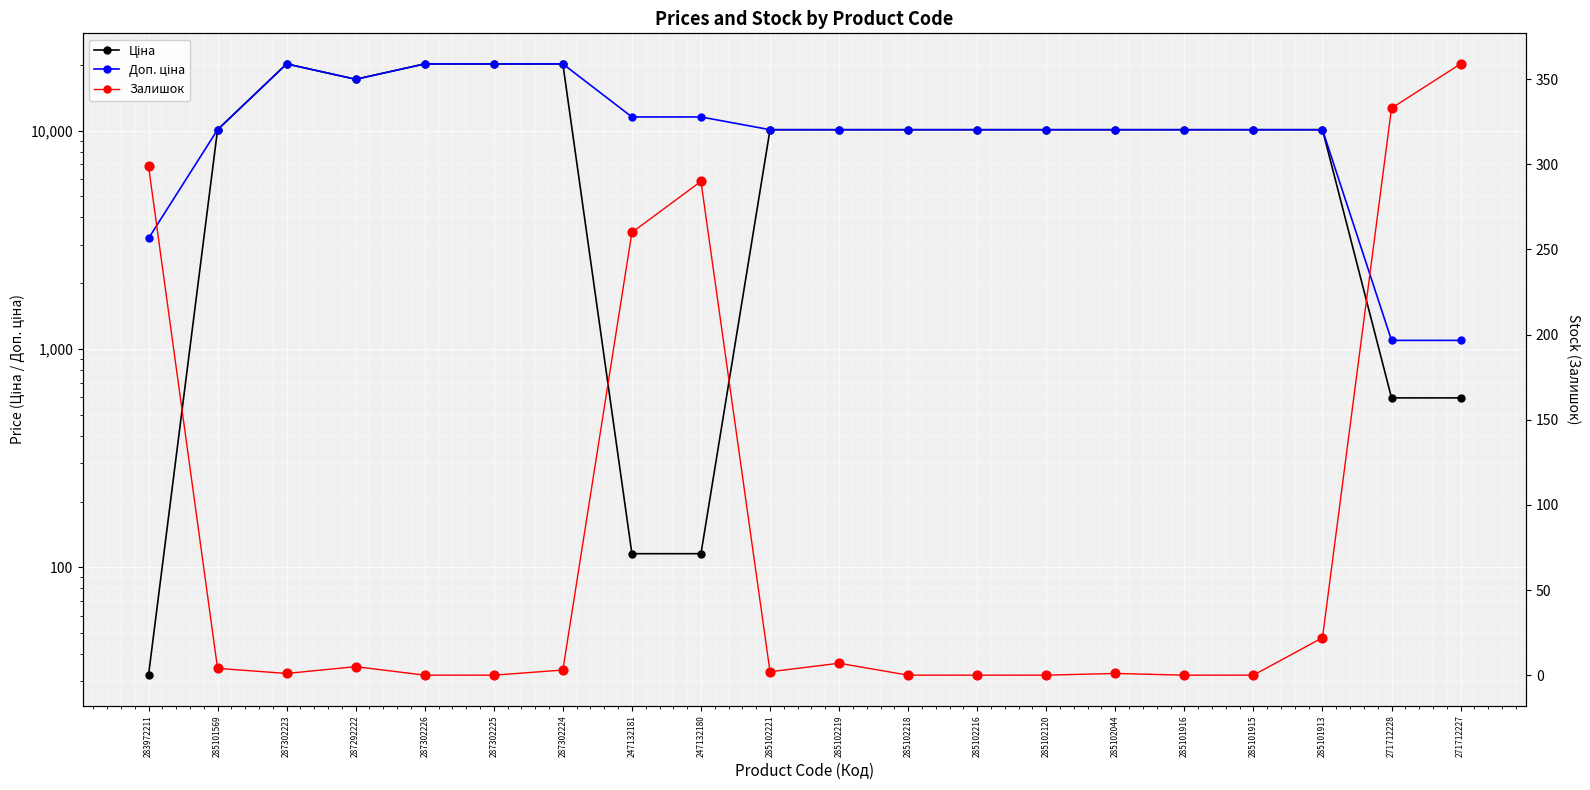

What are all the series names shown in the legend?

Ціна, Доп. ціна, Залишок